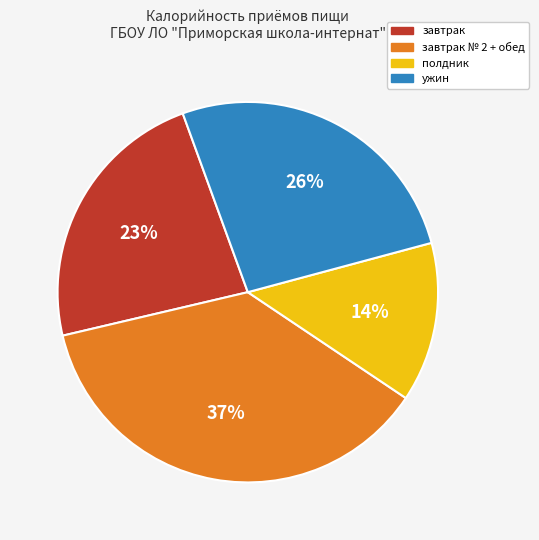

Does any single category account for the majority?

No